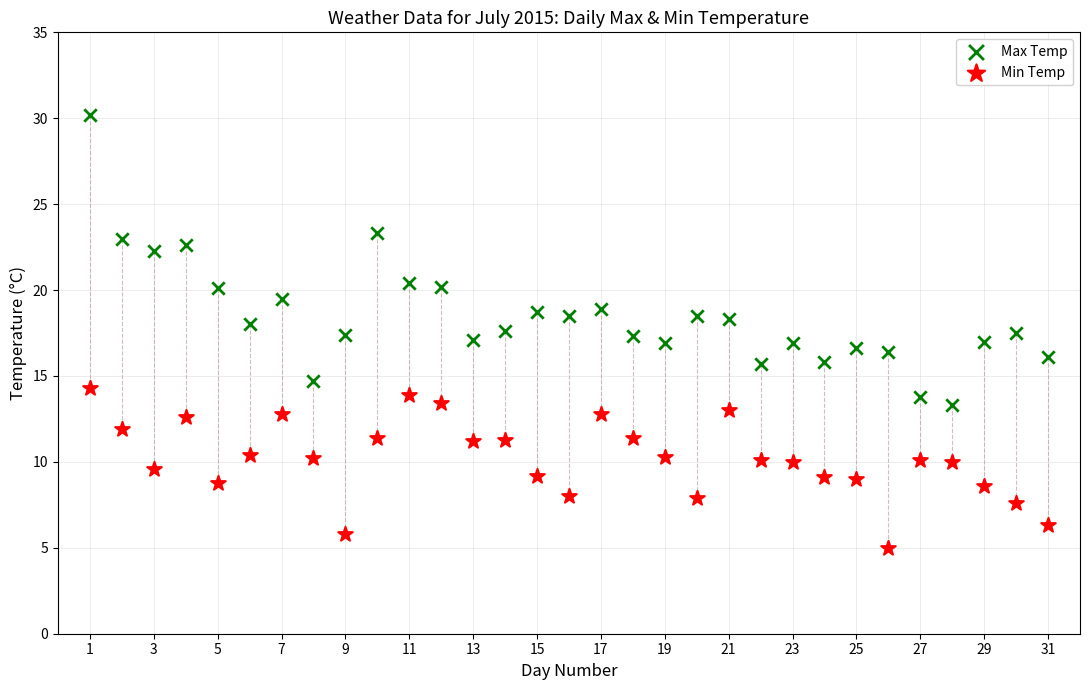

Which series has the largest Y range (max minus min)?

Max Temp